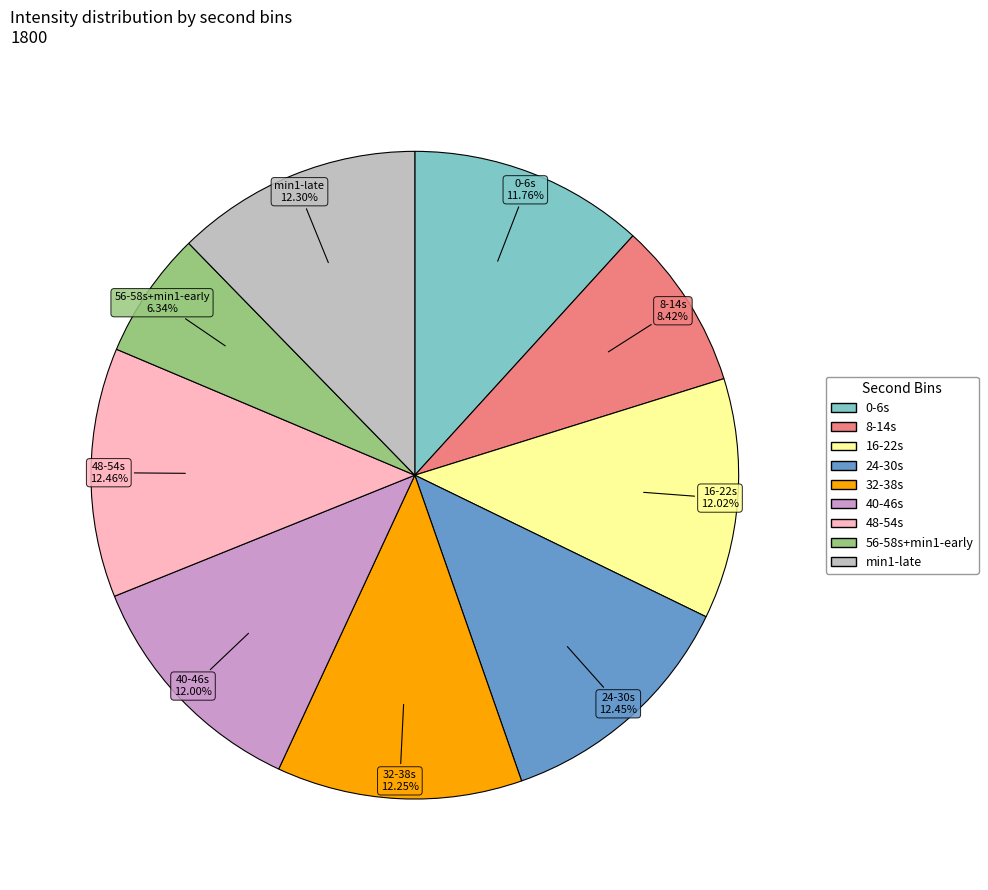

Is there any slice that represents more than half of the pie?

No